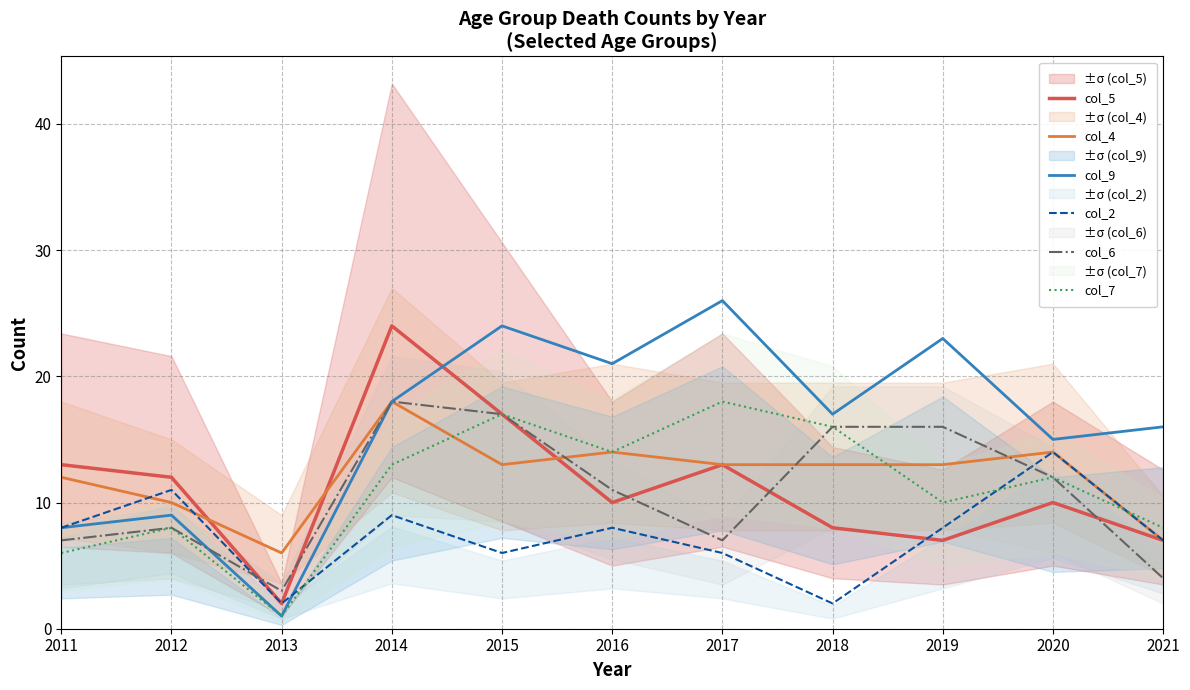

Rank the series by their maximum value, from lowest to highest.

col_2, col_4, col_6, col_7, col_5, col_9